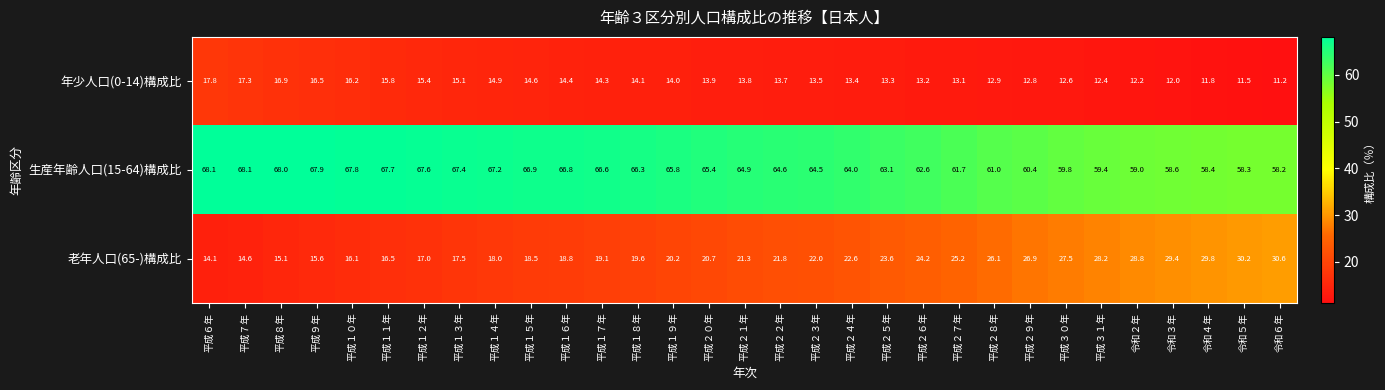

At 令和３年, list the series in order from largest to smallest.

生産年齢人口(15-64)構成比, 老年人口(65-)構成比, 年少人口(0-14)構成比